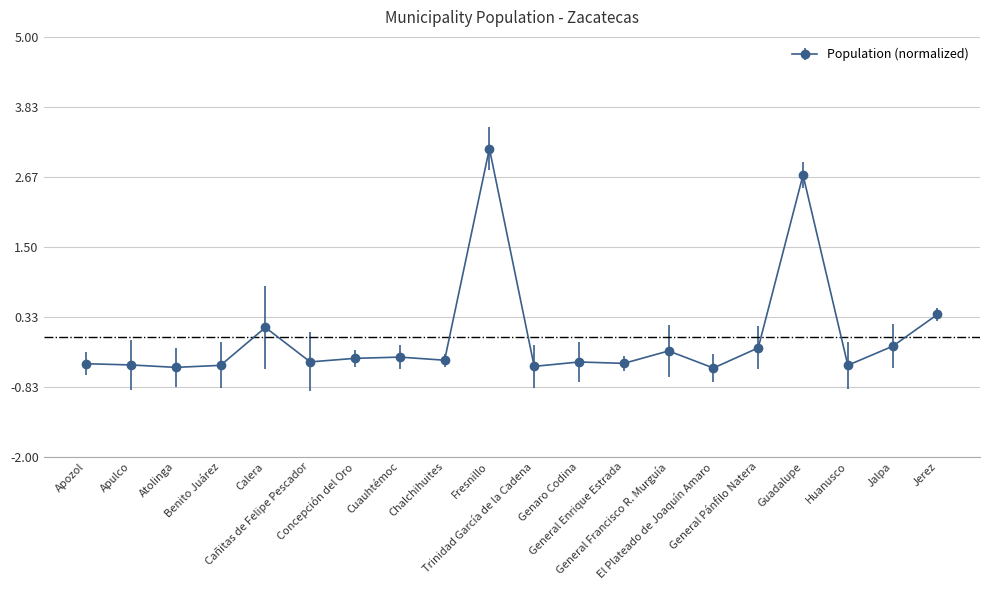

What is the value of the 14th point from the left?

-0.2